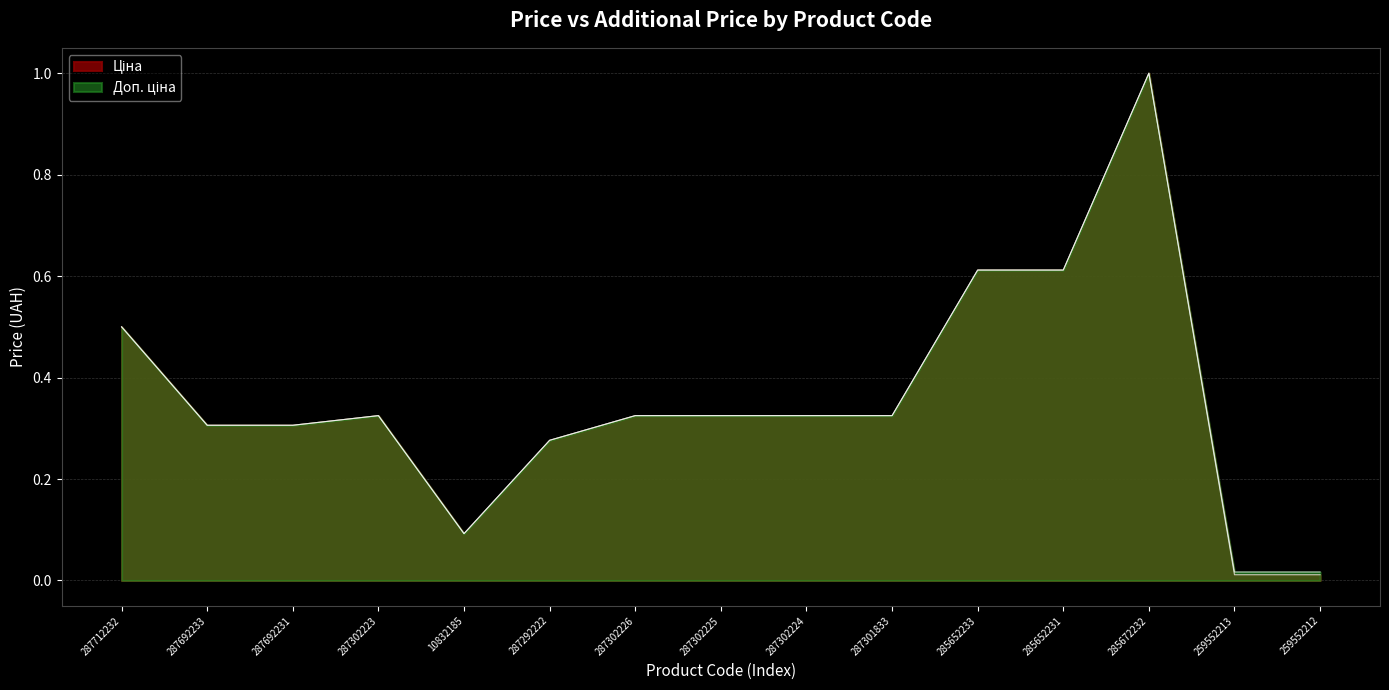

List the series in order of their peak value, lowest first.

Ціна, Доп. ціна